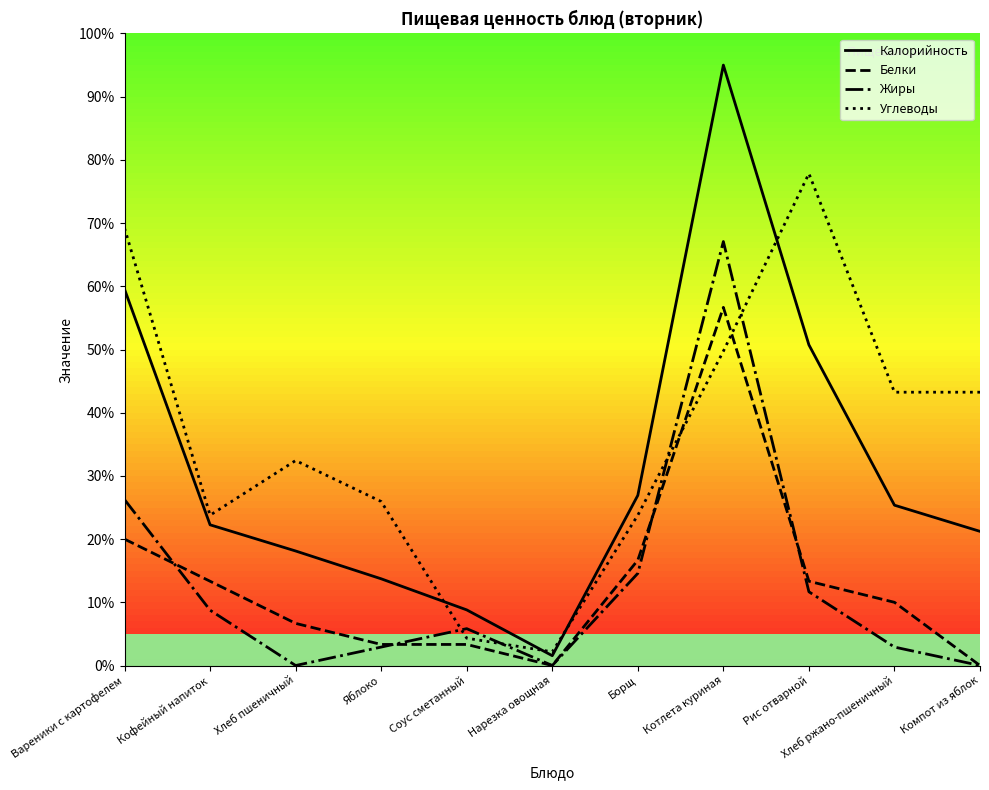

Which series changed the most between Нарезка овощная and Рис отварной?

Углеводы